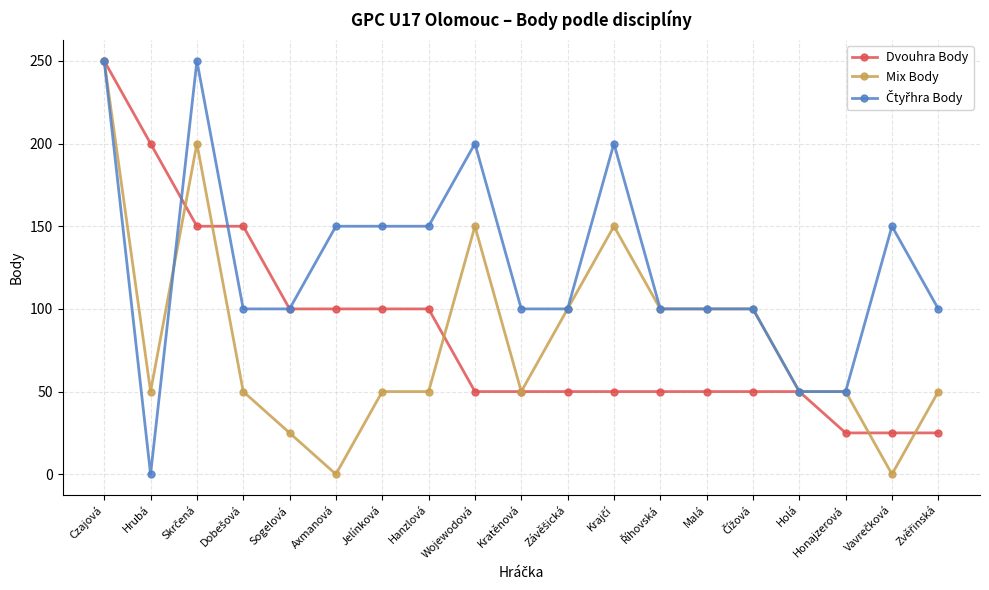

What position from the right is Kratěnová?

10